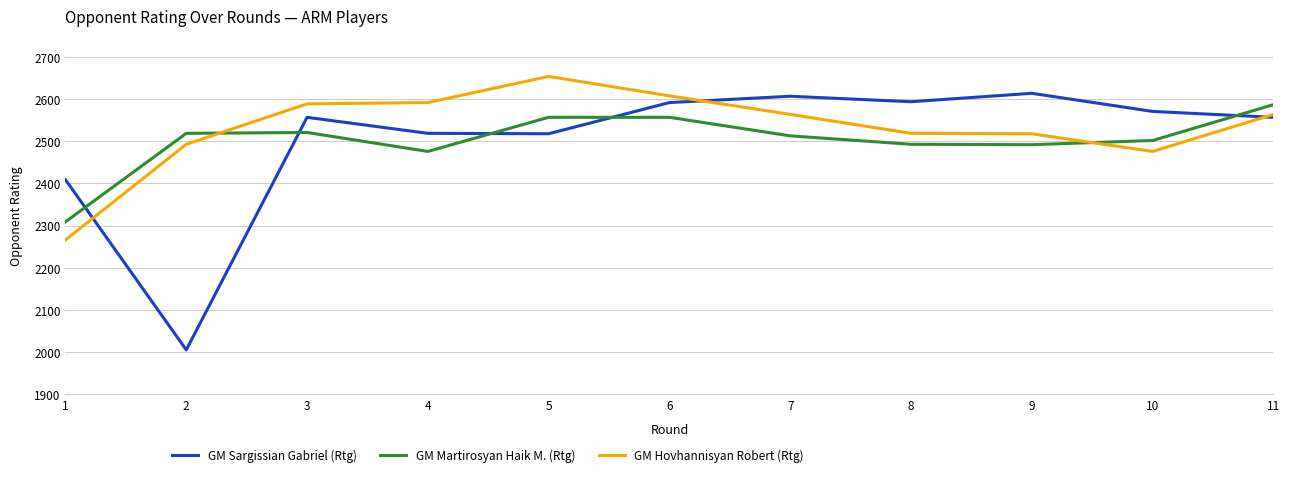

What is the approximate value of GM Martirosyan Haik M. (Rtg) at 10, to the nearest 50?

2500